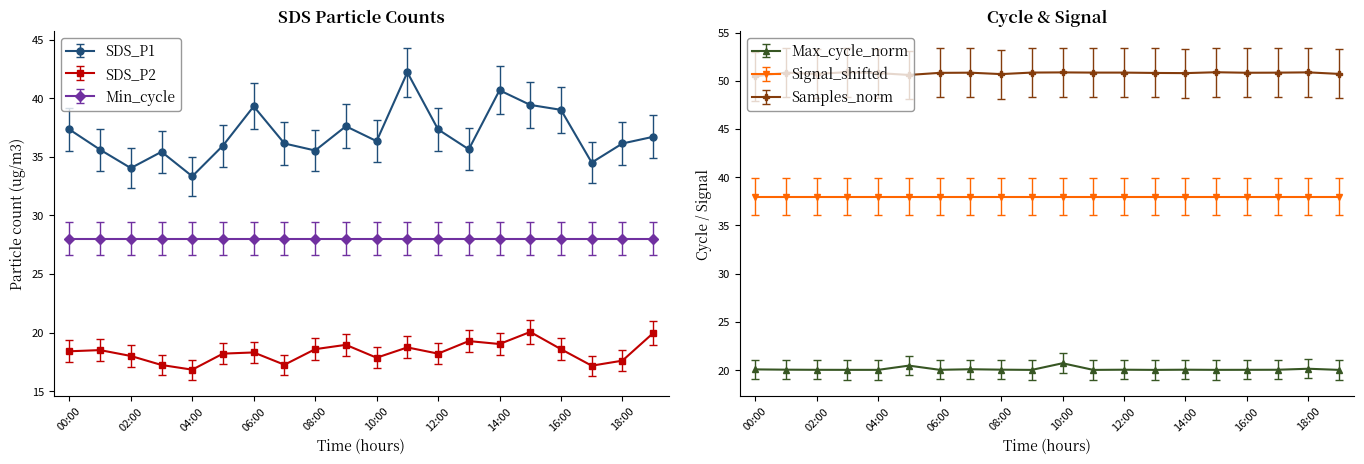

What value does the SDS_P2 series have at 12:00?

18.2